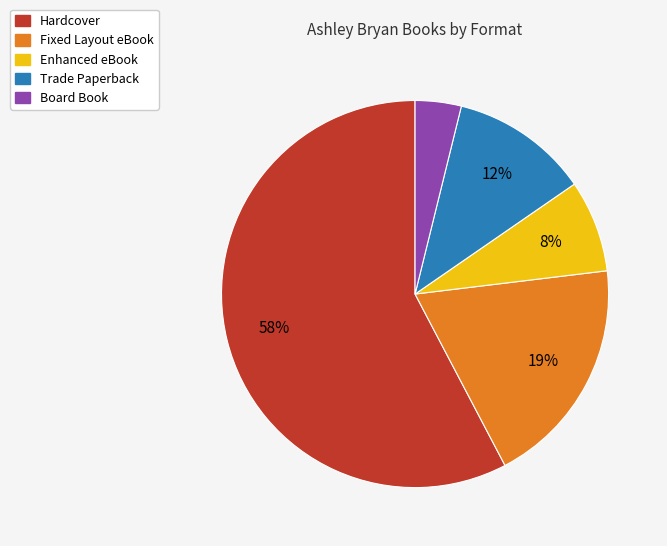

True or false: Trade Paperback accounts for 12% of the total.

True